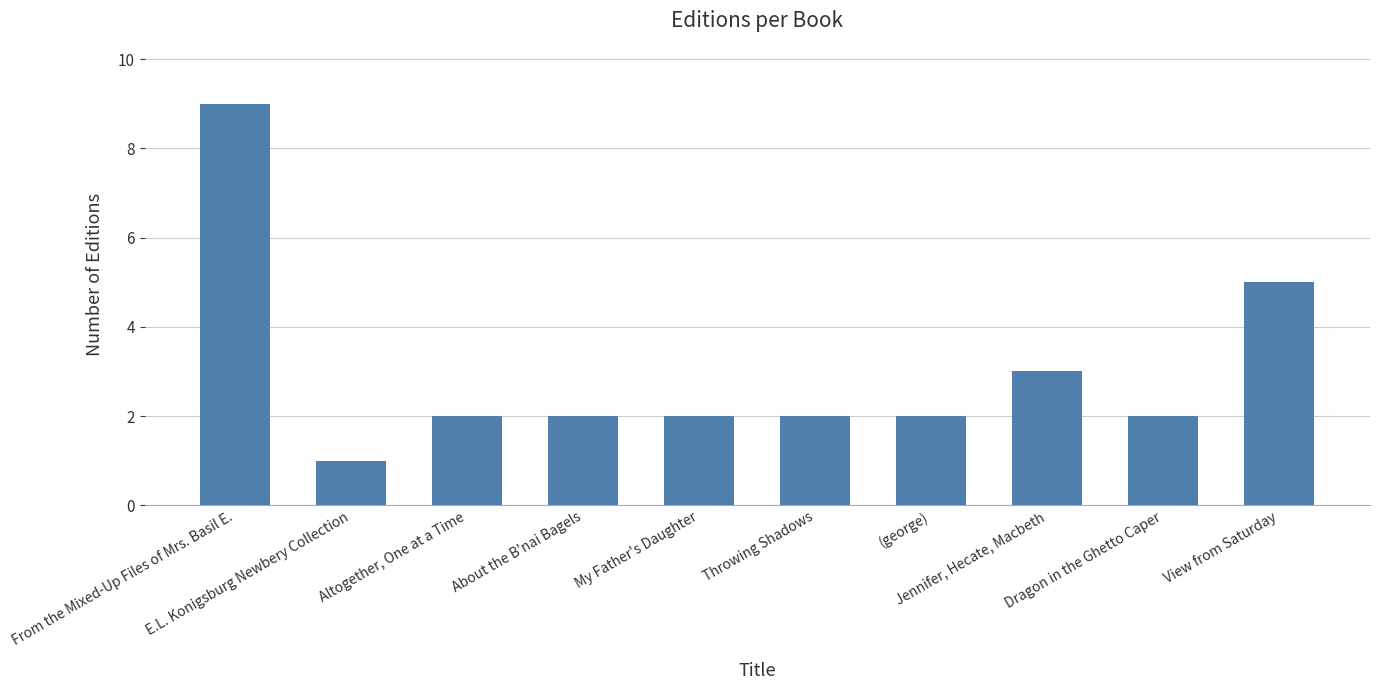

What is the difference between the maximum and minimum values?

8